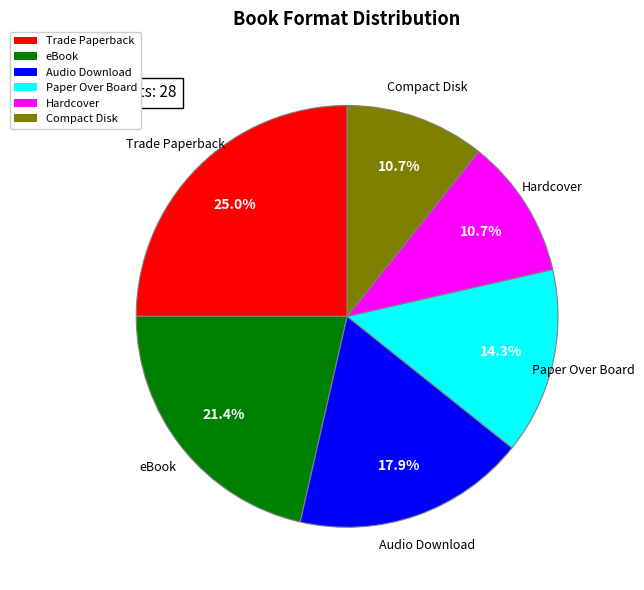

How many slices are in this pie chart?

6